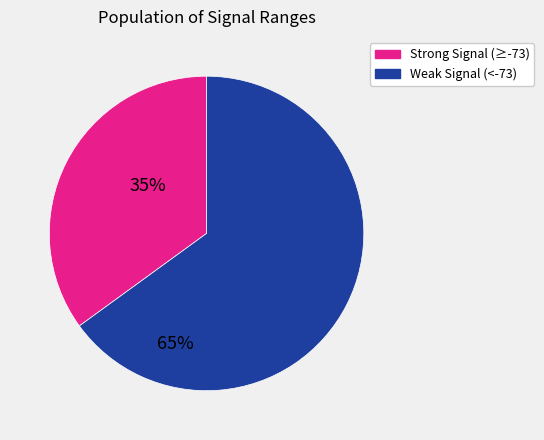

Does any single category account for the majority?

Yes